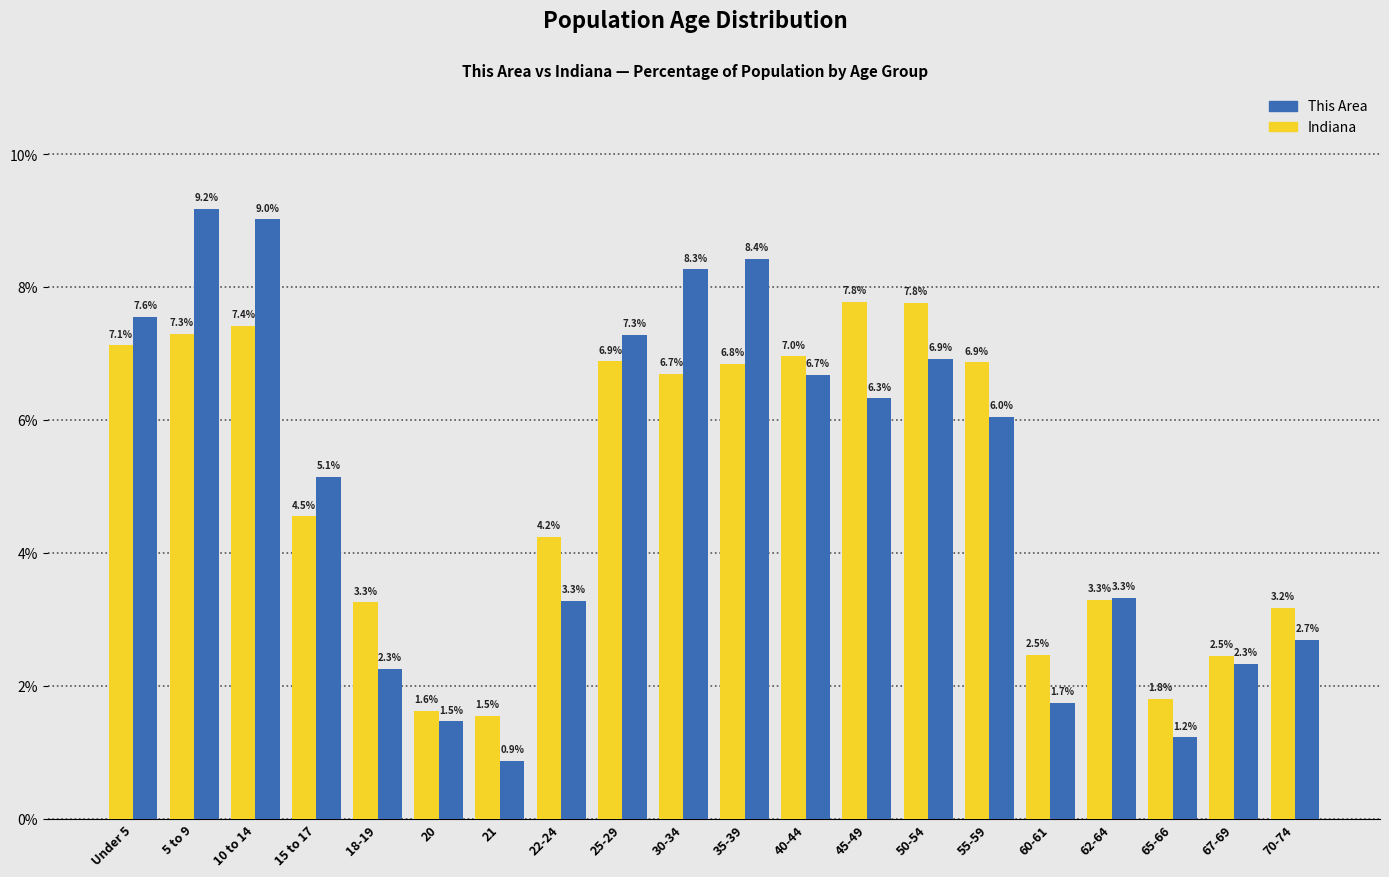

Reading left to right, extract all data points from this chart.

This Area: Under 5=7.6	5 to 9=9.2	10 to 14=9.0	15 to 17=5.1	18-19=2.3	20=1.5	21=0.9	22-24=3.3	25-29=7.3	30-34=8.3	35-39=8.4	40-44=6.7	45-49=6.3	50-54=6.9	55-59=6.0	60-61=1.7	62-64=3.3	65-66=1.2	67-69=2.3	70-74=2.7
Indiana: Under 5=7.1	5 to 9=7.3	10 to 14=7.4	15 to 17=4.5	18-19=3.3	20=1.6	21=1.5	22-24=4.2	25-29=6.9	30-34=6.7	35-39=6.8	40-44=7.0	45-49=7.8	50-54=7.8	55-59=6.9	60-61=2.5	62-64=3.3	65-66=1.8	67-69=2.5	70-74=3.2